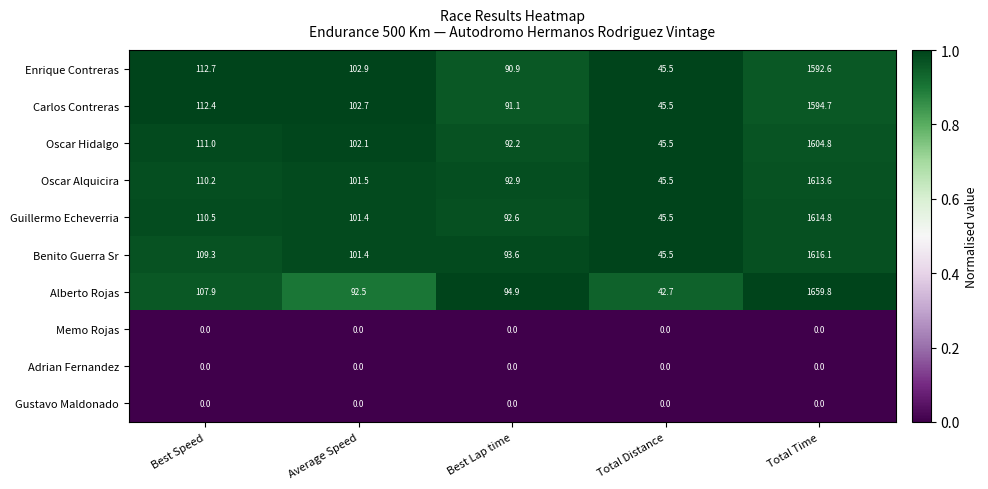

What is the approximate value of Enrique Contreras at Average Speed?

102.9